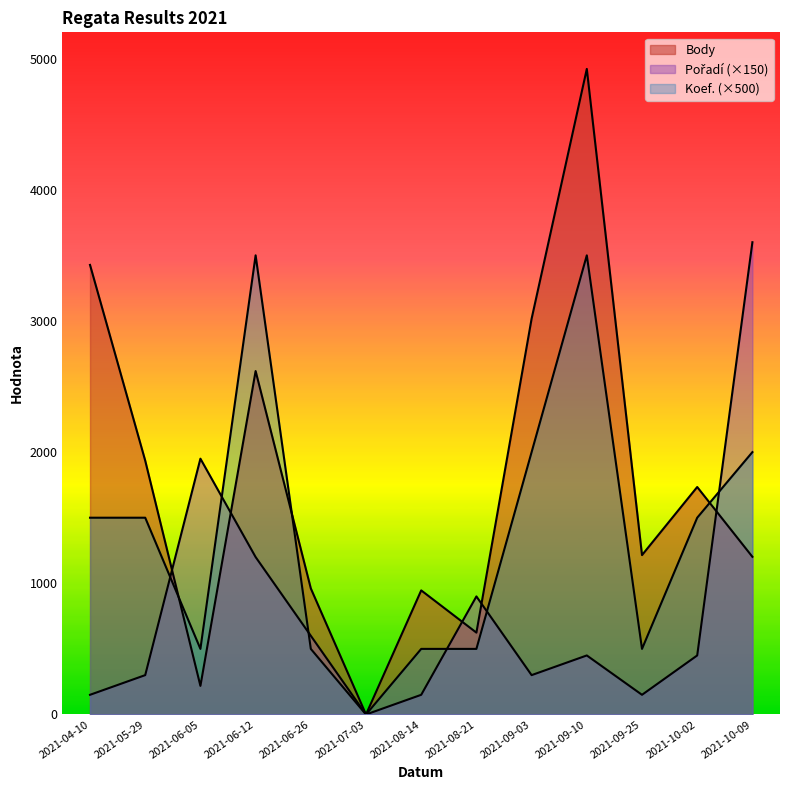

Where do Body and Koef. first cross each other?

2021-05-29 and 2021-06-05